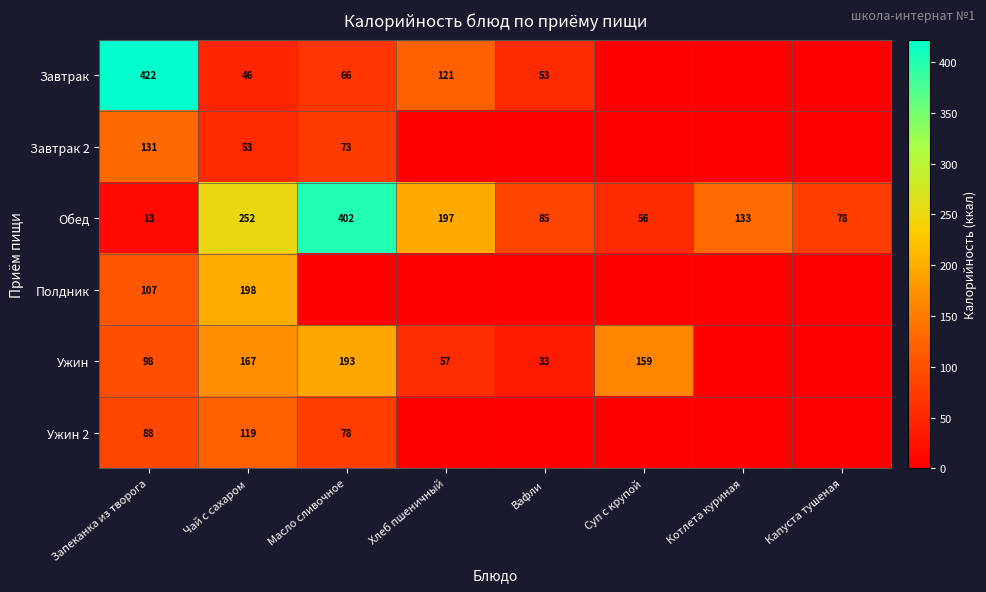

At Запеканка из творога, list the series in order from smallest to largest.

Обед, Ужин 2, Ужин, Полдник, Завтрак 2, Завтрак